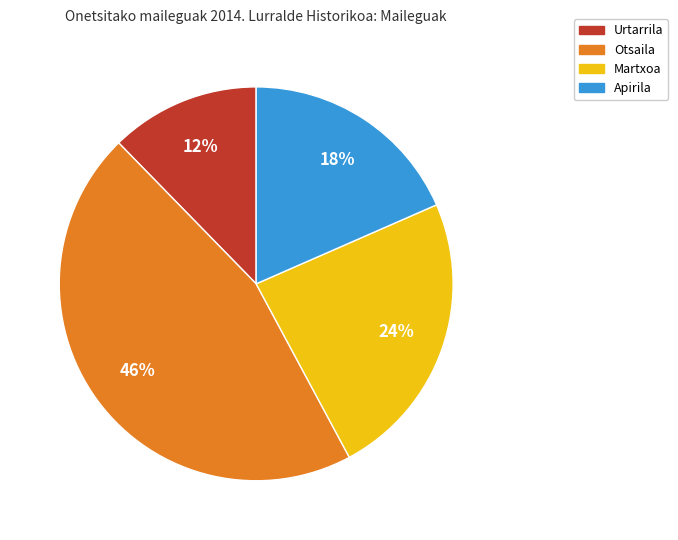

Does Apirila account for over 50% of the chart?

No